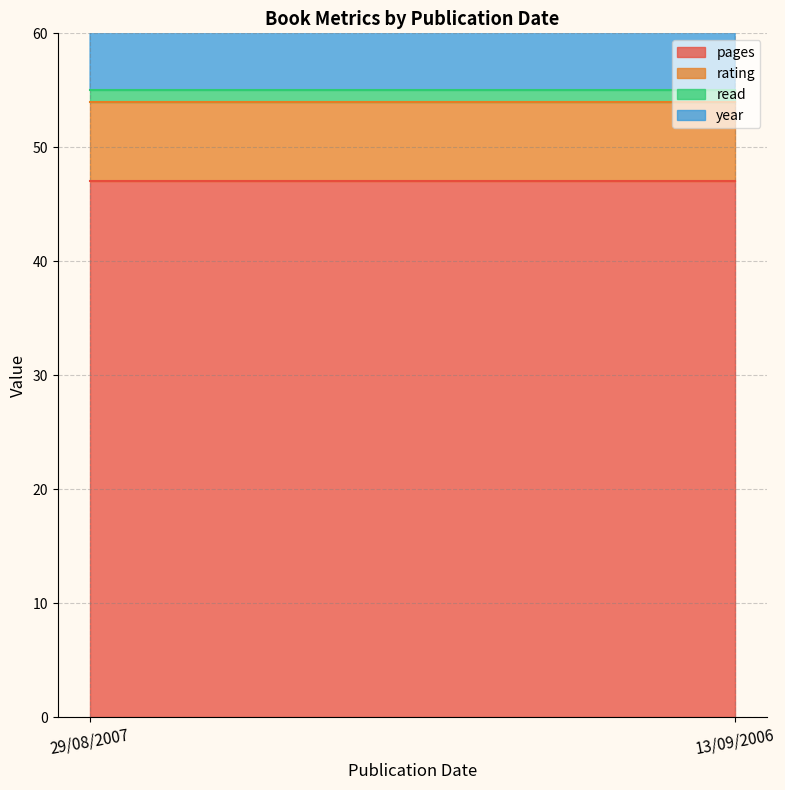

At which category does the chart reach its peak across all series?

29/08/2007